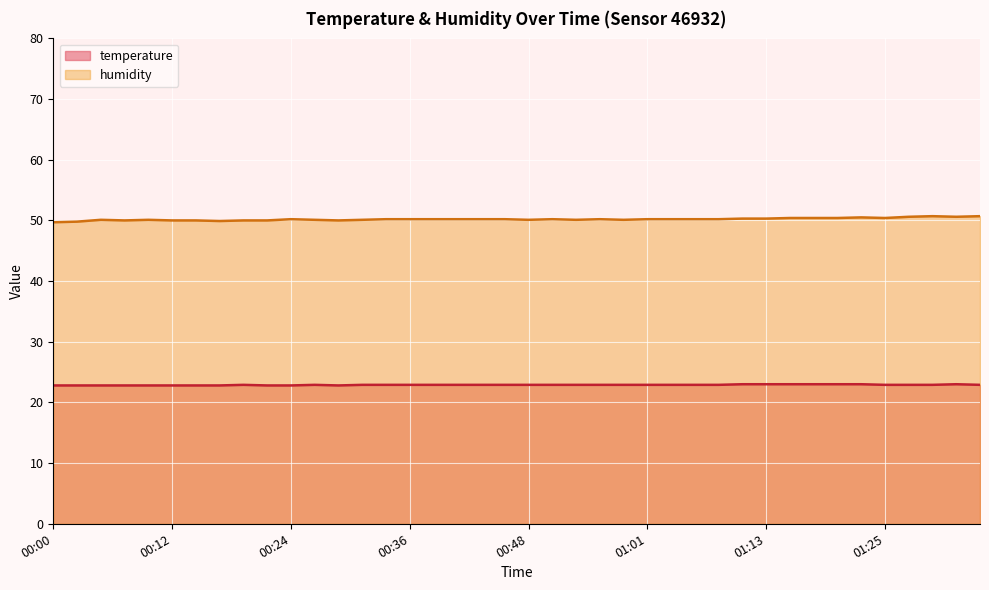

At which category is the sum across all series the highest?

01:30